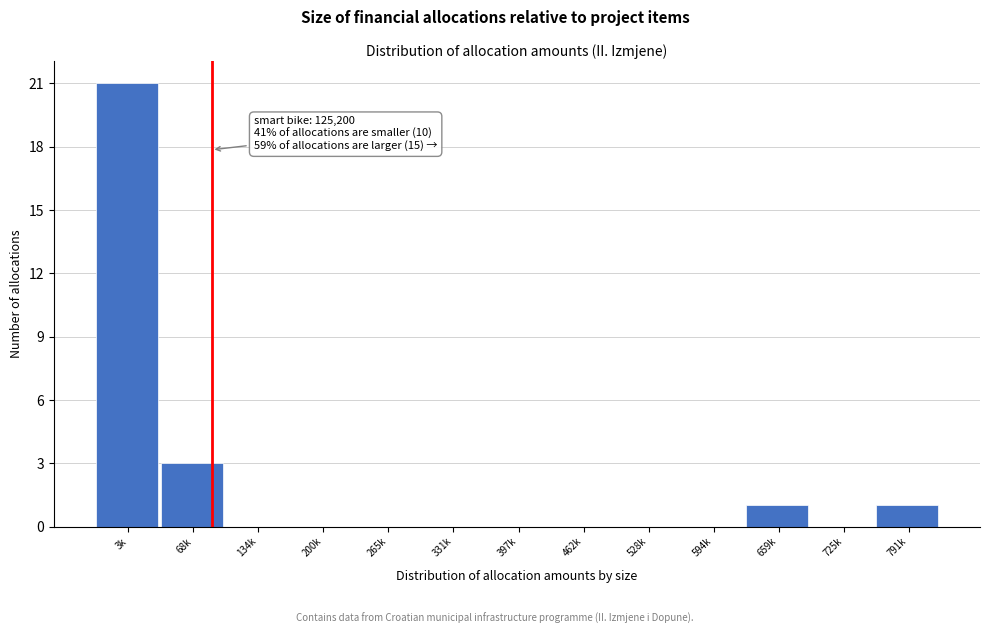

Reading left to right, what are all the values shown in this chart?

3k=21	68k=3	134k=0	200k=0	265k=0	331k=0	397k=0	462k=0	528k=0	594k=0	659k=1	725k=0	791k=1